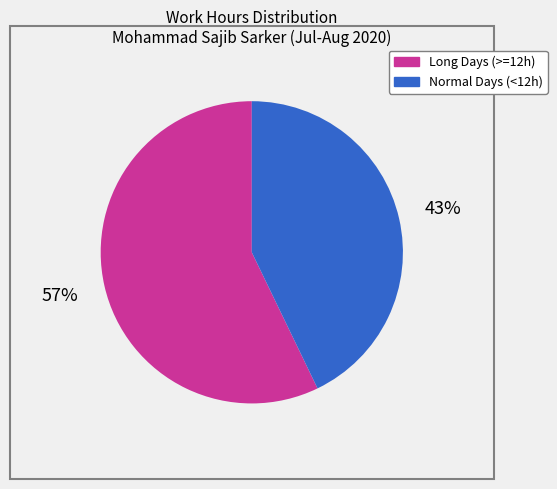

To the nearest percent, what is the difference between the largest and smallest slice percentages?

14%